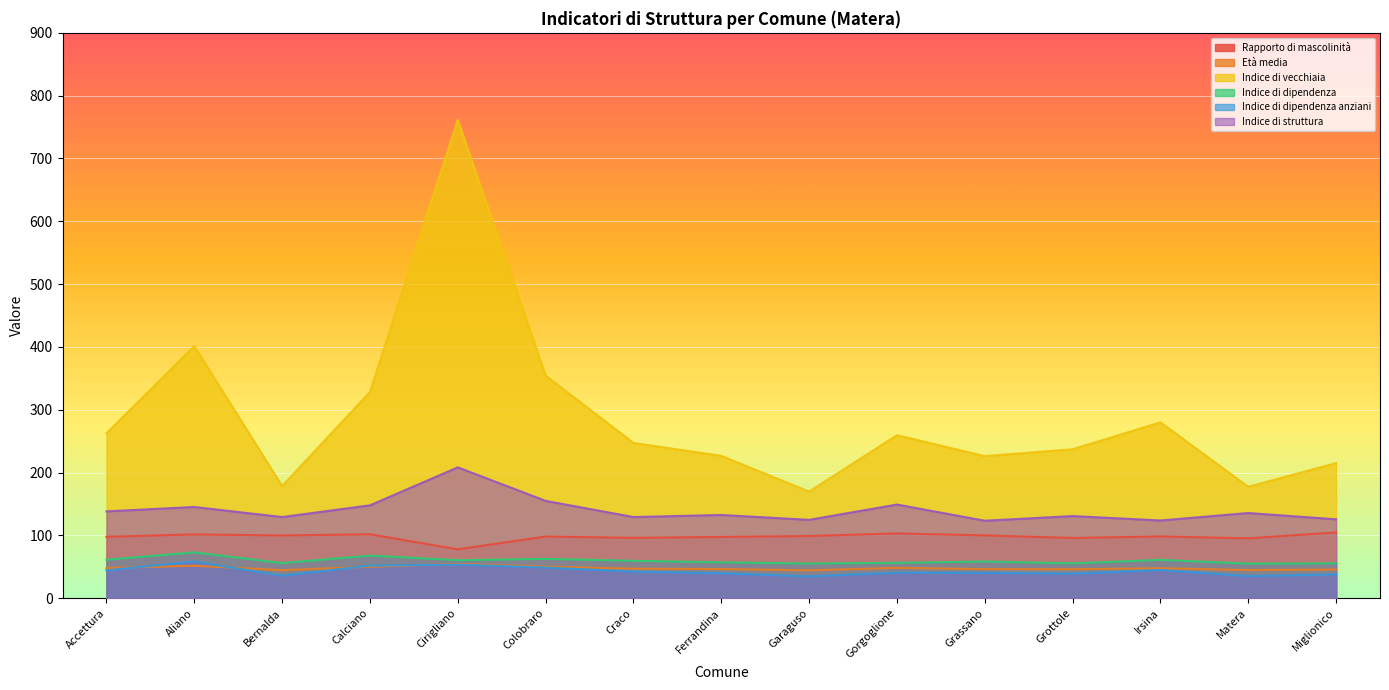

True or false: Indice di vecchiaia has a value of 354.4 at Colobraro.

True